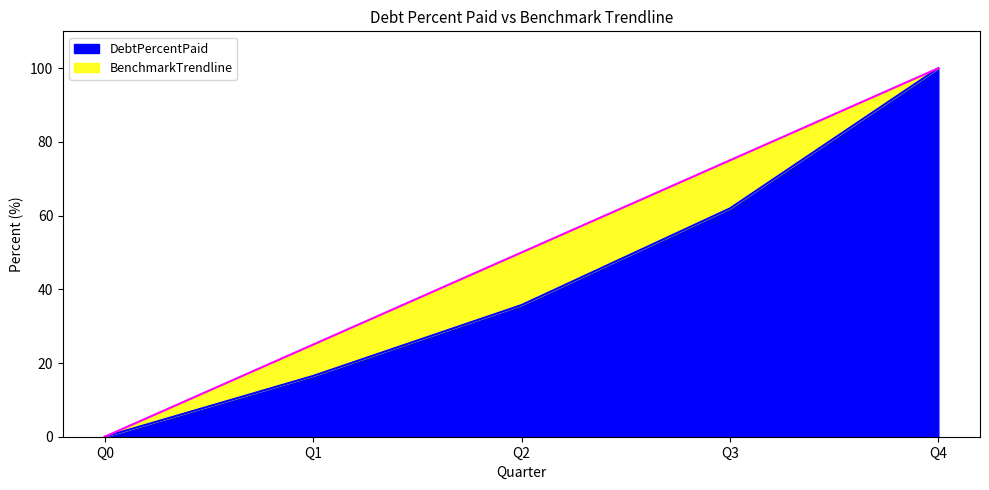

True or false: BenchmarkTrendline and DebtPercentPaid cross at least once.

False